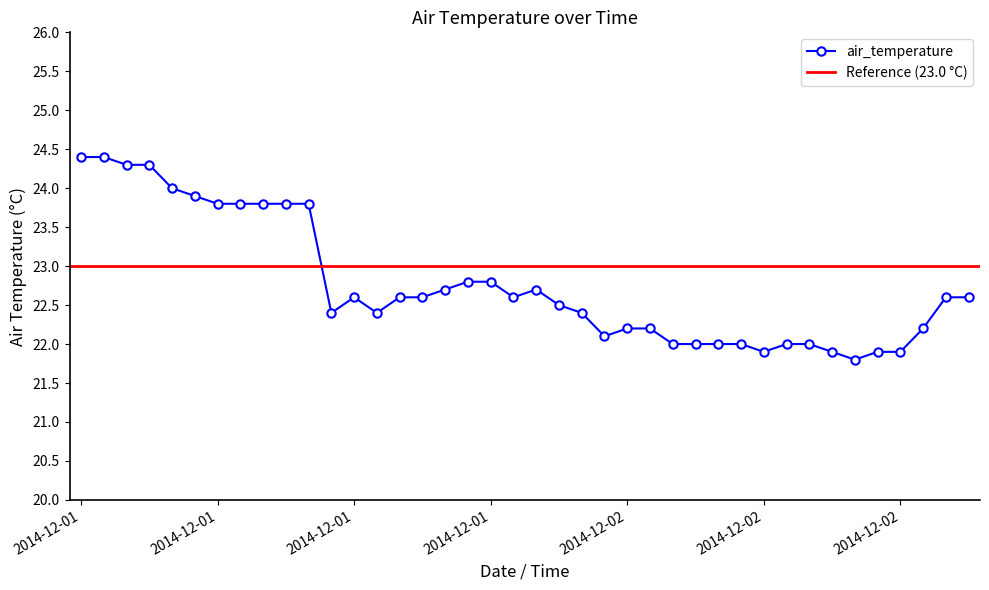

True or false: the data shows 6.5 at 2014-12-02T01:30.

False